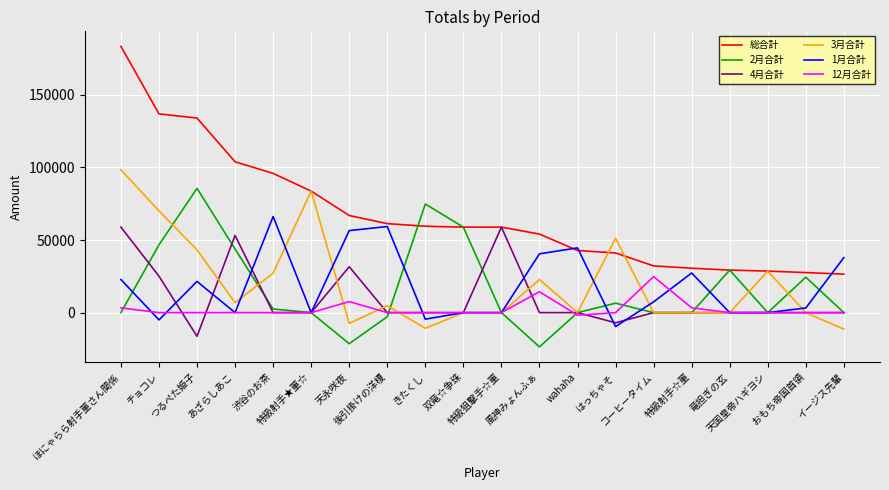

True or false: 4月合計 has a value of 35563 at イージス先輩.

False